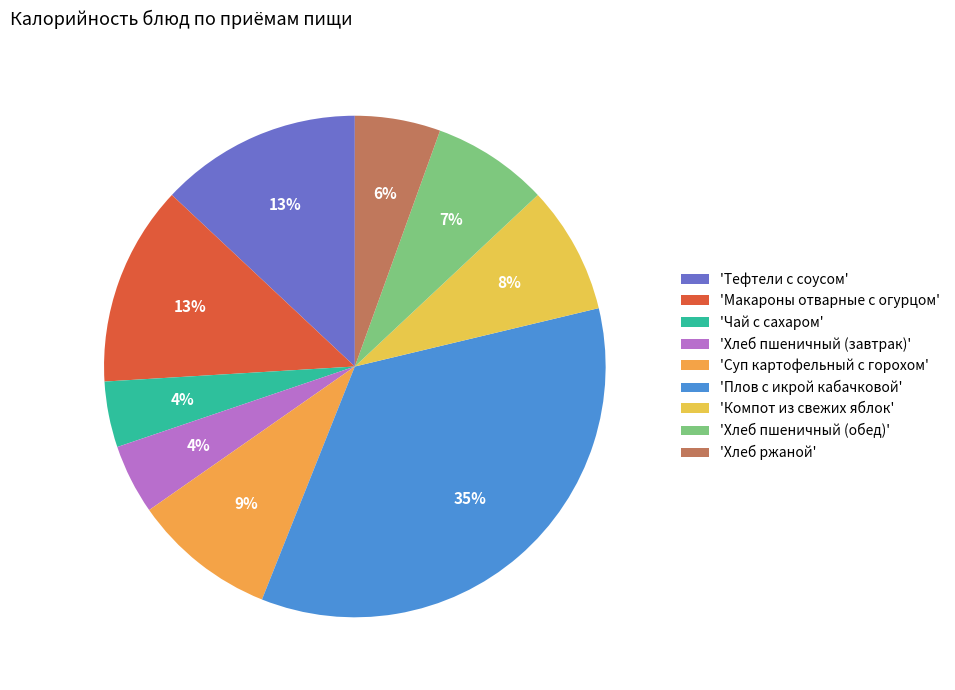

How many slices are in this pie chart?

9